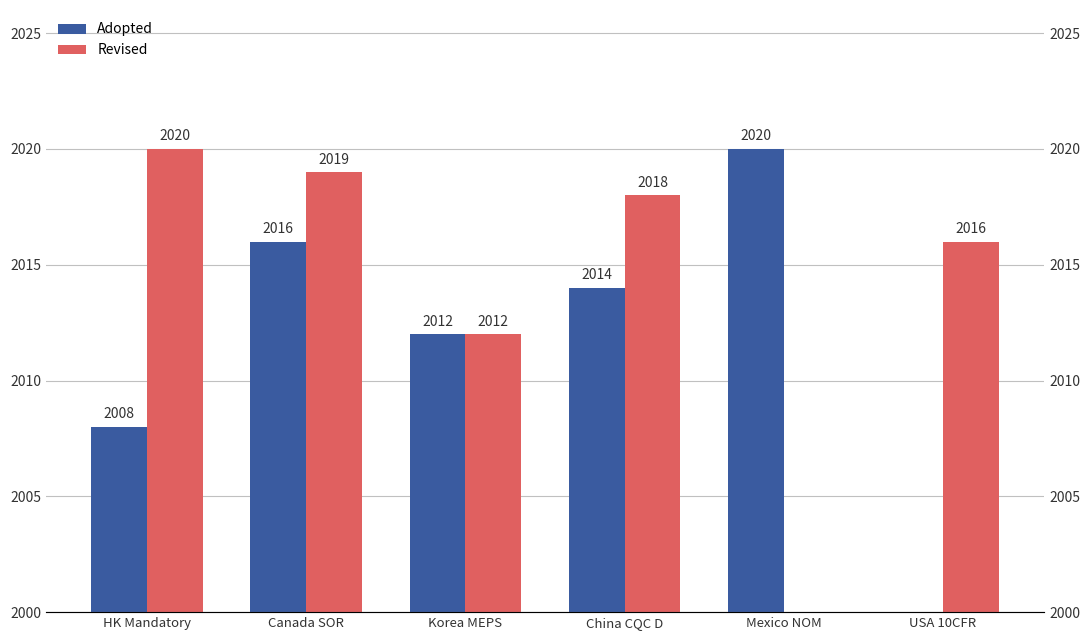

Rank the categories by Adopted value from lowest to highest.

USA 10CFR, HK Mandatory, Korea MEPS, China CQC D, Canada SOR, Mexico NOM